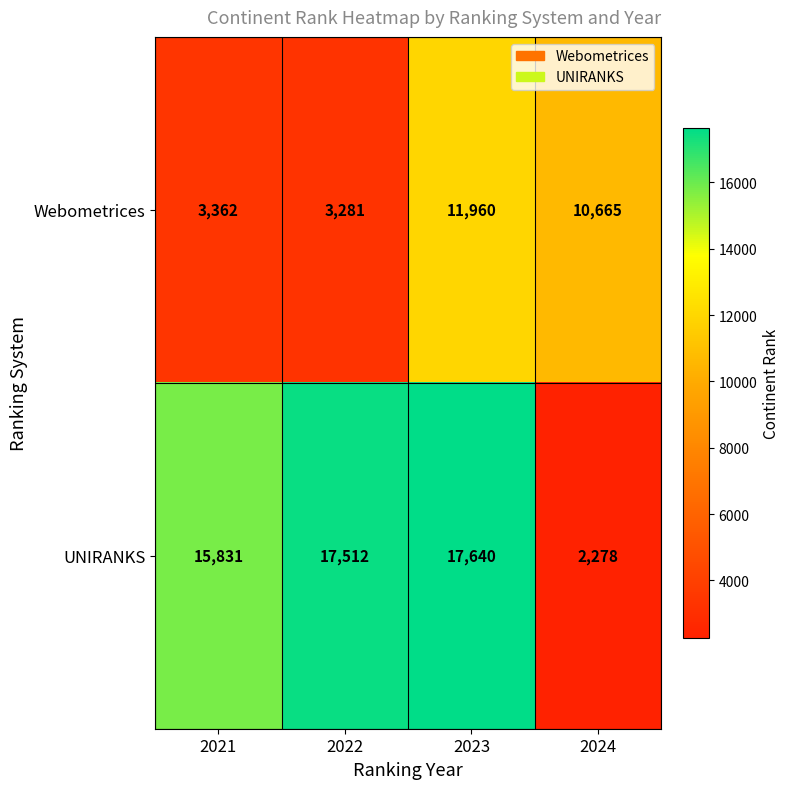

What is the difference between the second highest and minimum values in the Webometrices series?

7384